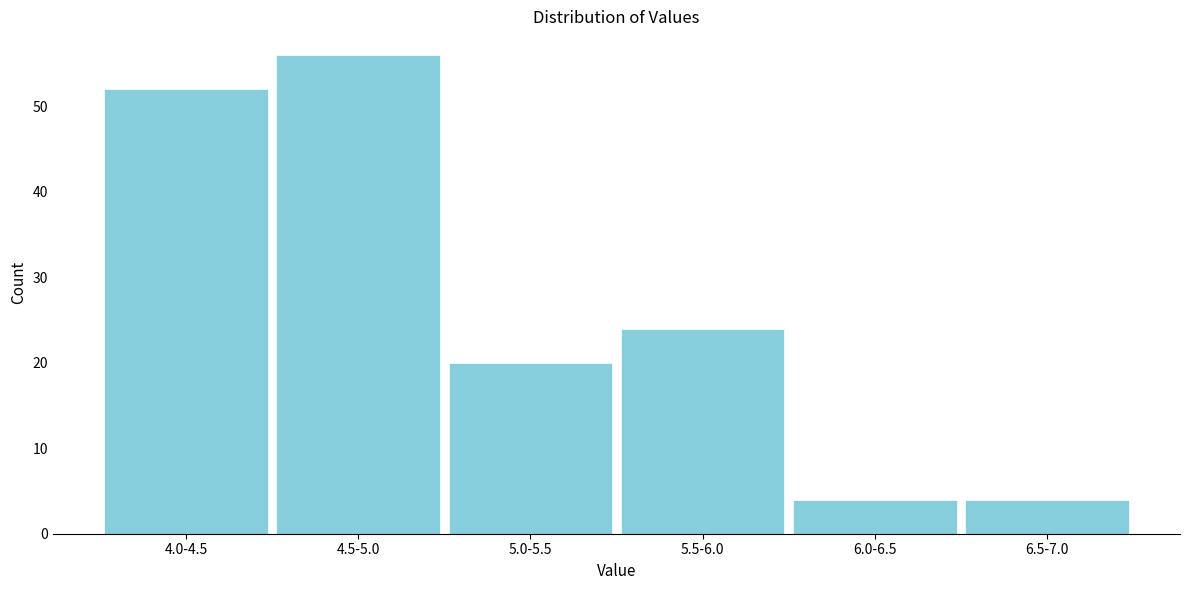

Reading left to right, extract all data points from this chart.

52	56	20	24	4	4